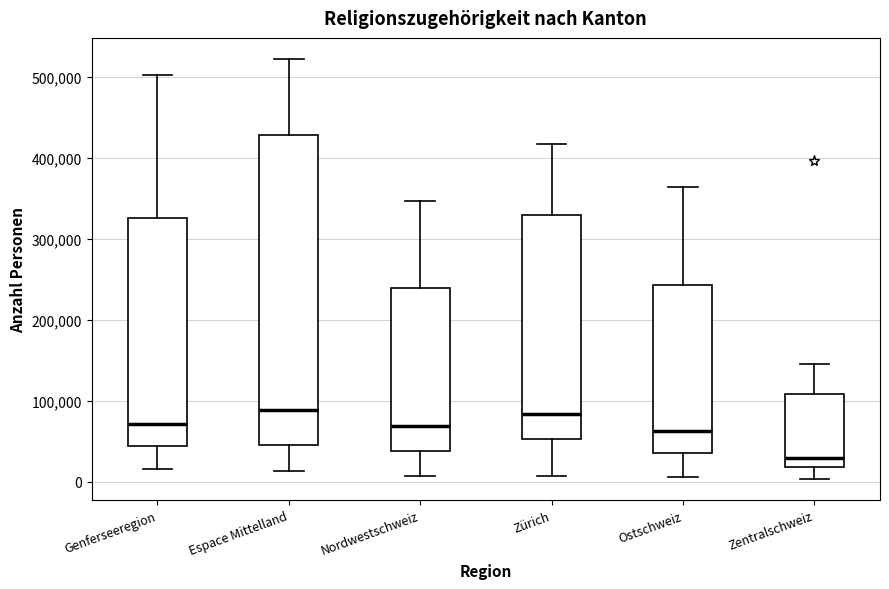

Where is the upper edge of the box for Zürich on the y-axis? The values are not printed on the chart, so give them approximately, as read against the axis.

330000